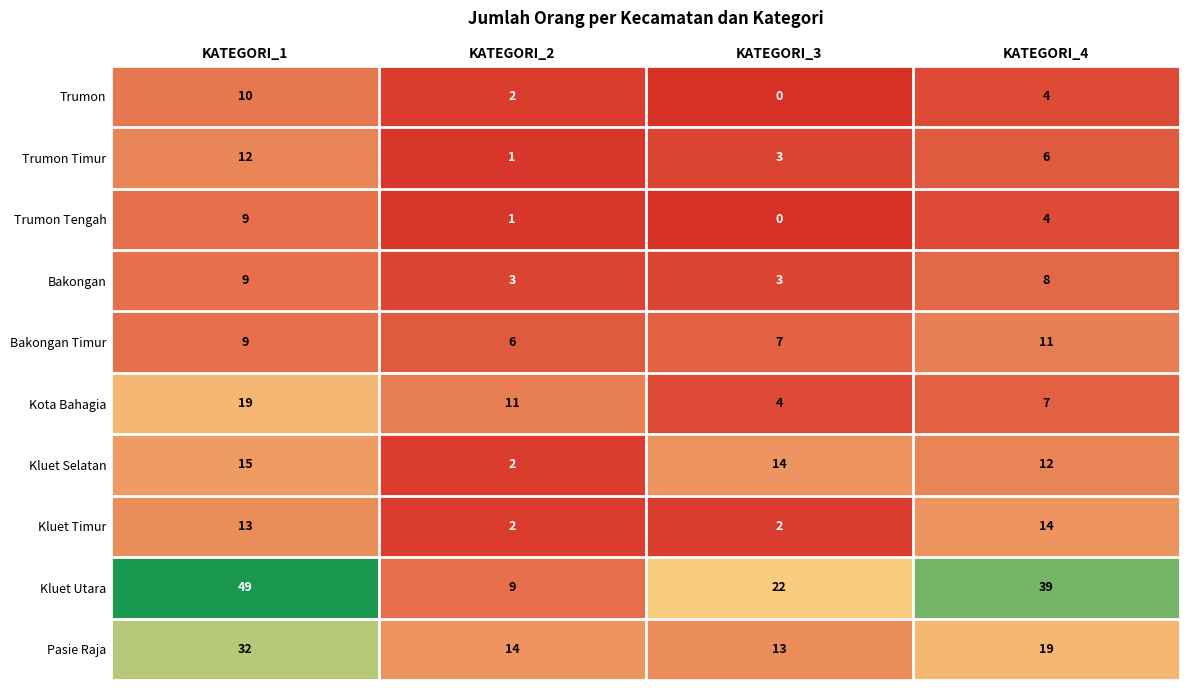

What is the sum of all Bakongan values?

23